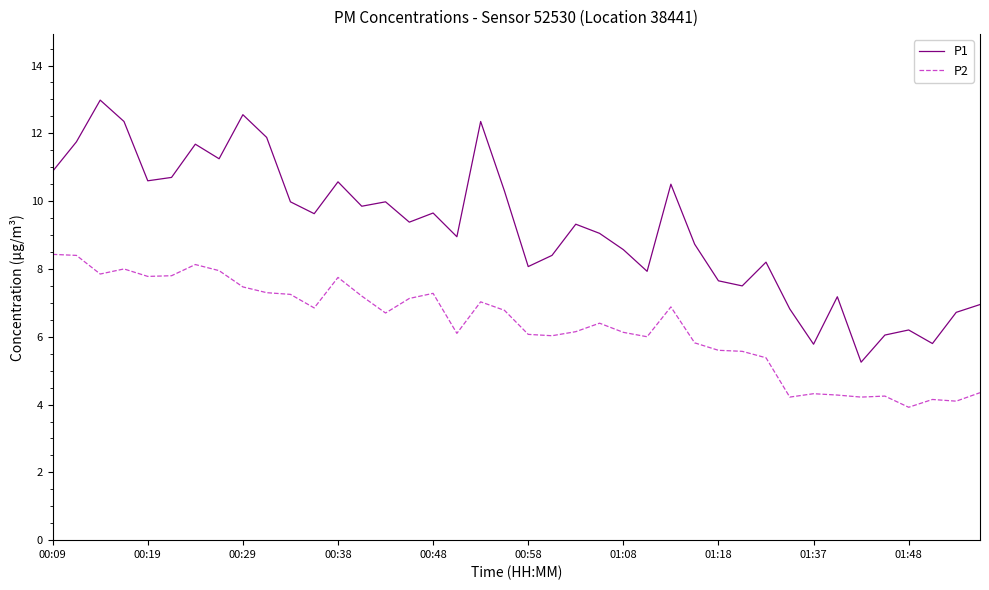

True or false: P1 and P2 intersect in this chart.

False